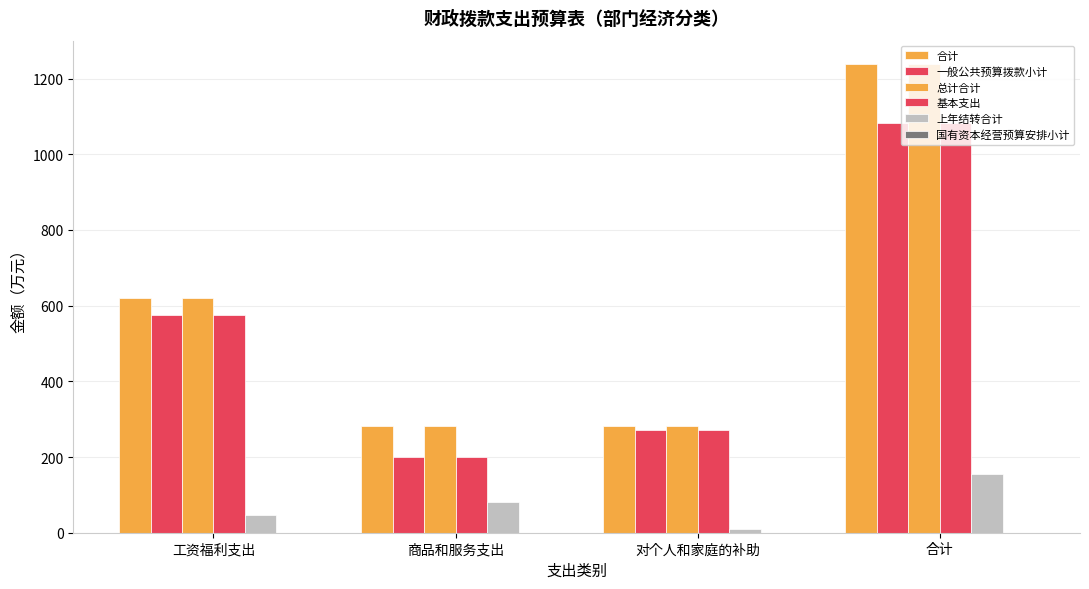

True or false: 合计 has a value of 1238.2 at 合计.

True